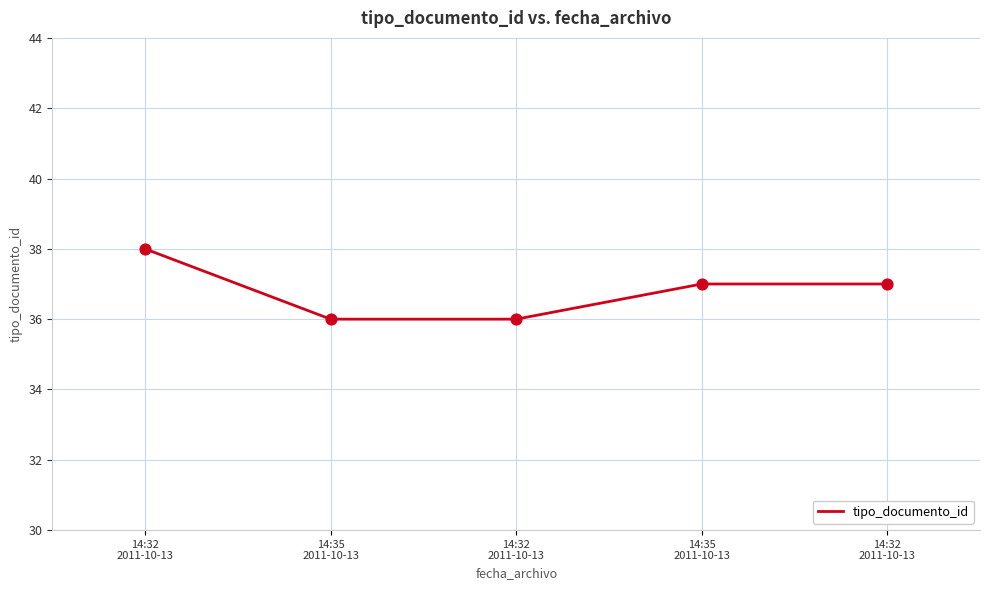

What is the ratio of the value at 14:35
2011-10-13 to the value at 14:32
2011-10-13?

1.0